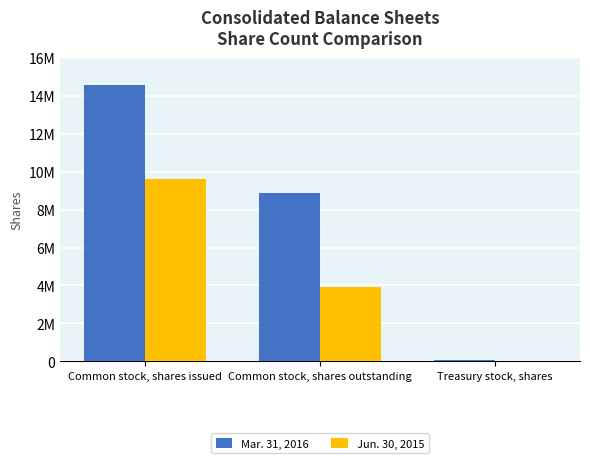

What is the difference between the highest and lowest values at Common stock, shares outstanding?

4964326